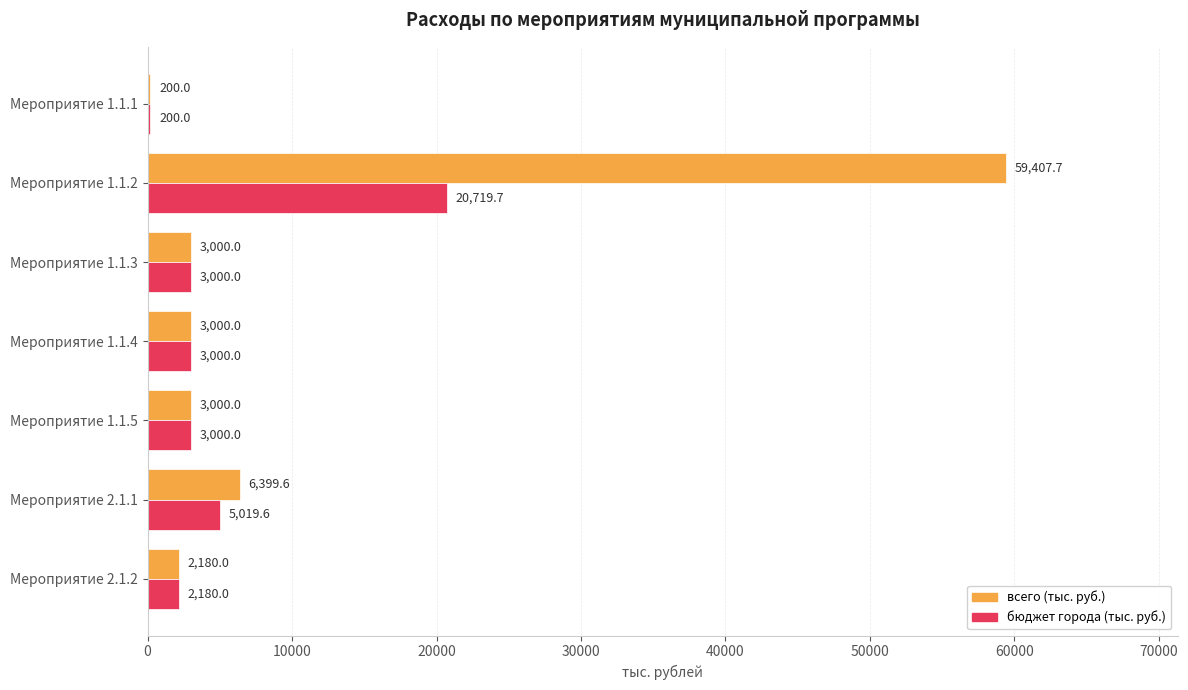

What is the maximum value shown in the chart?

59407.7